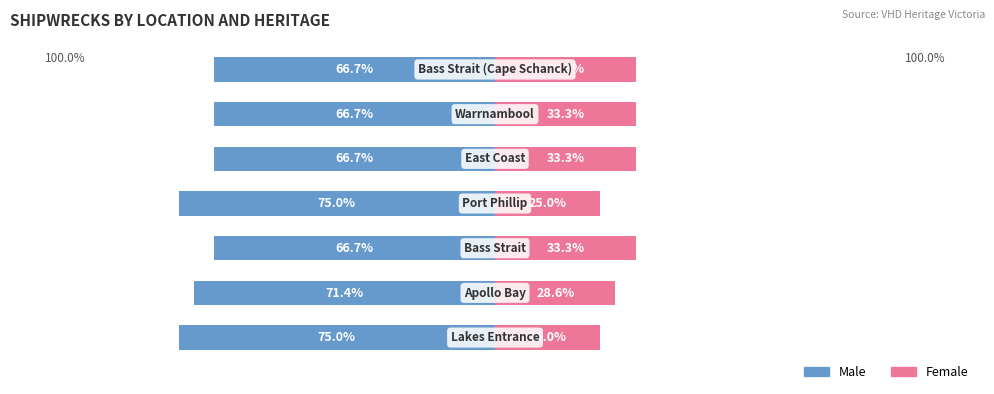

Reading left to right, transcribe all the data shown in this chart.

Male: -75.0	-71.4	-66.7	-75.0	-66.7	-66.7	-66.7
Female: 25.0	28.6	33.3	25.0	33.3	33.3	33.3